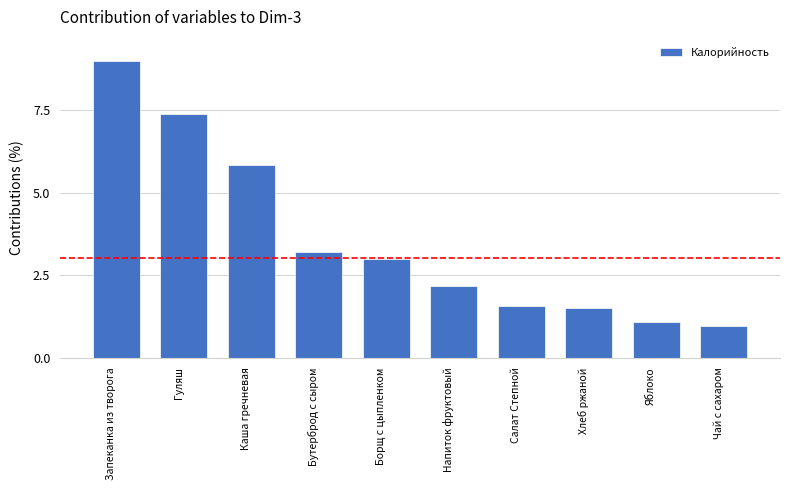

Does the chart contain stacked bars?

No